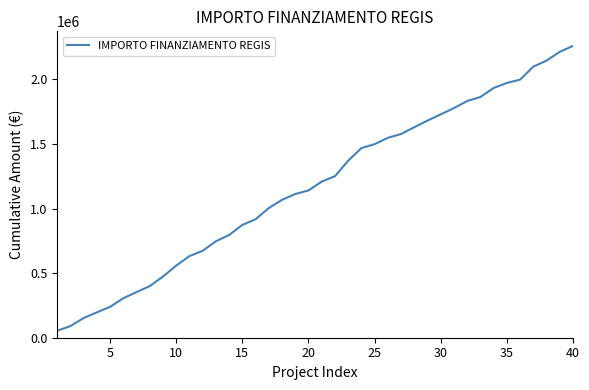

How many series are shown in this chart?

1